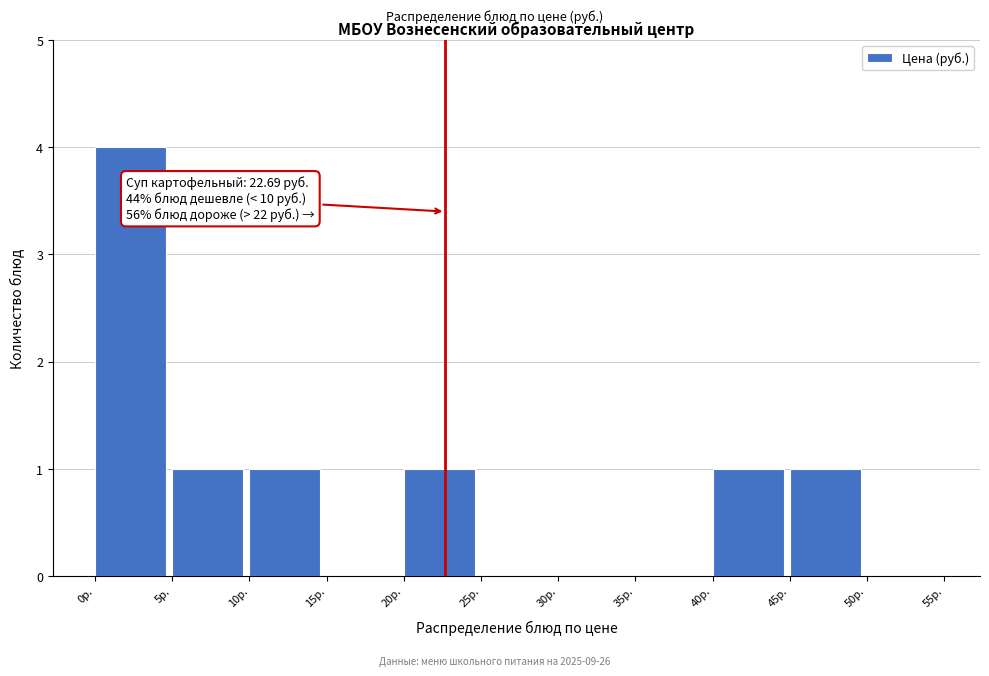

Which range on the x-axis has the tallest bar?

0 to 5